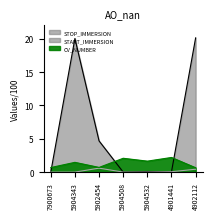

What is the sum of all START_IMMERSION values?

1.1